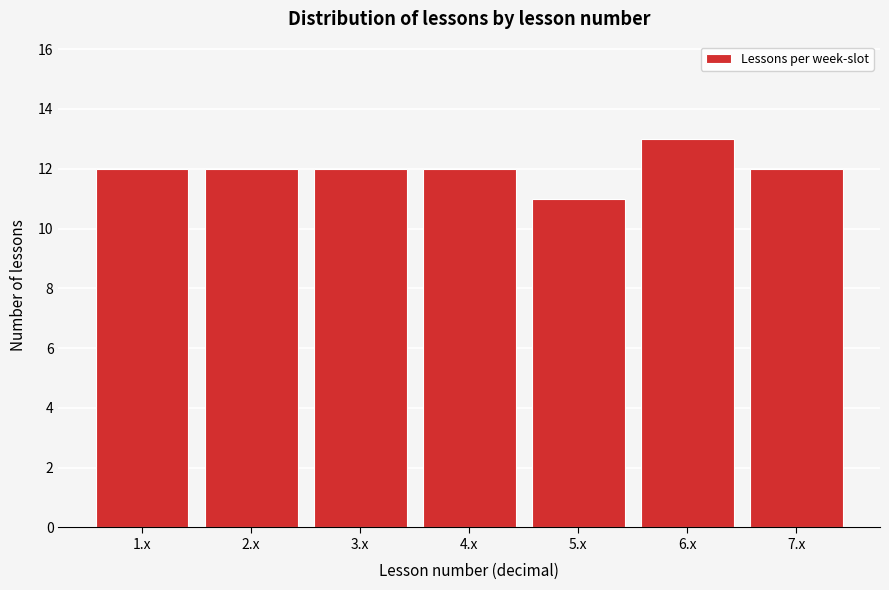

Reading right to left, list all the values displayed in this chart.

12	13	11	12	12	12	12